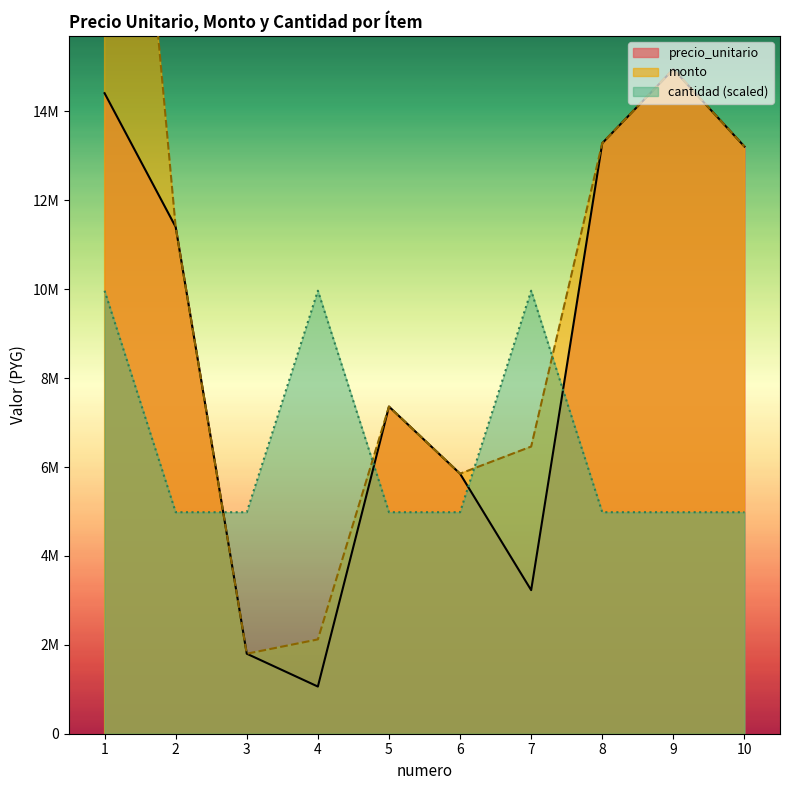

What is the maximum value shown in the chart?

28820000.0